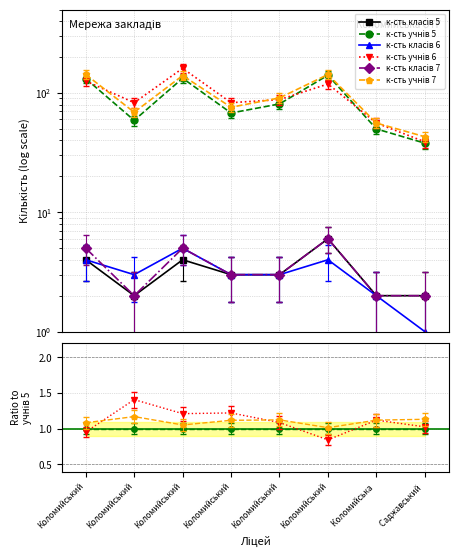

True or false: к-сть учнів 5 has a value of 1.0 at Коломийський.

True